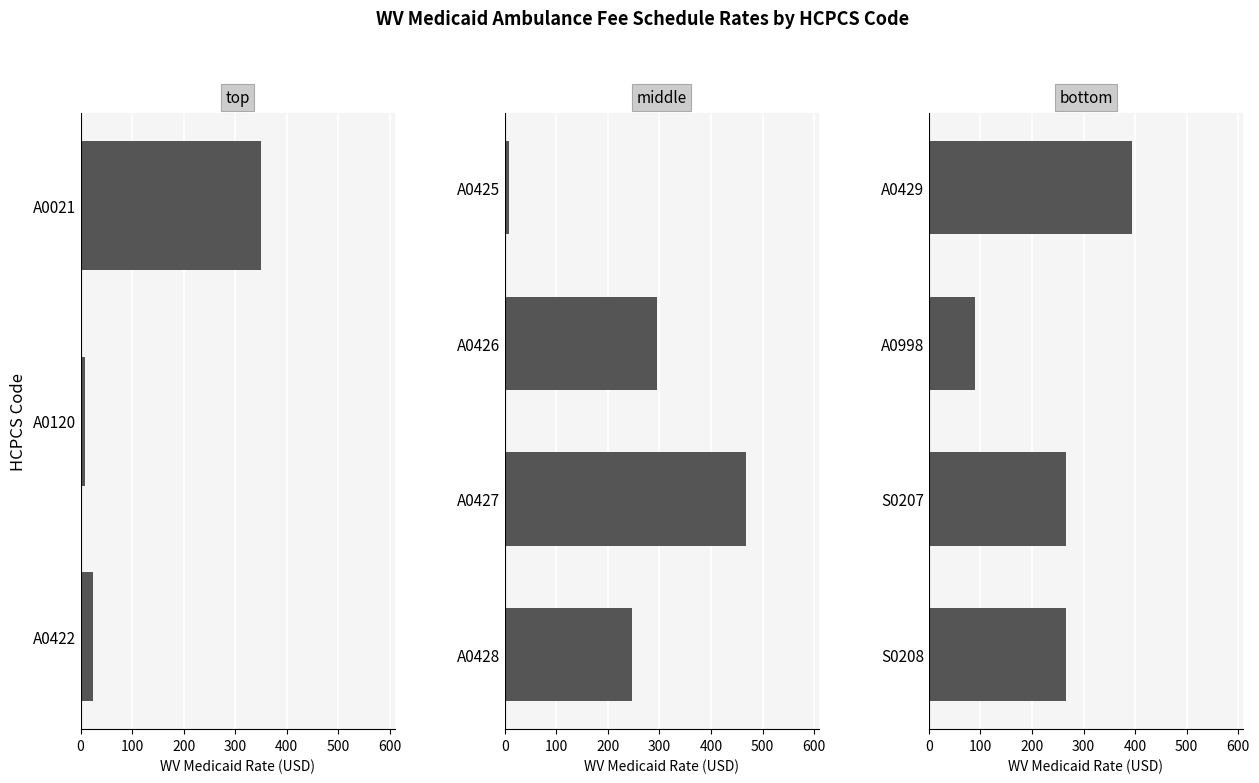

The value at A0429 is 246.5. True or false?

False